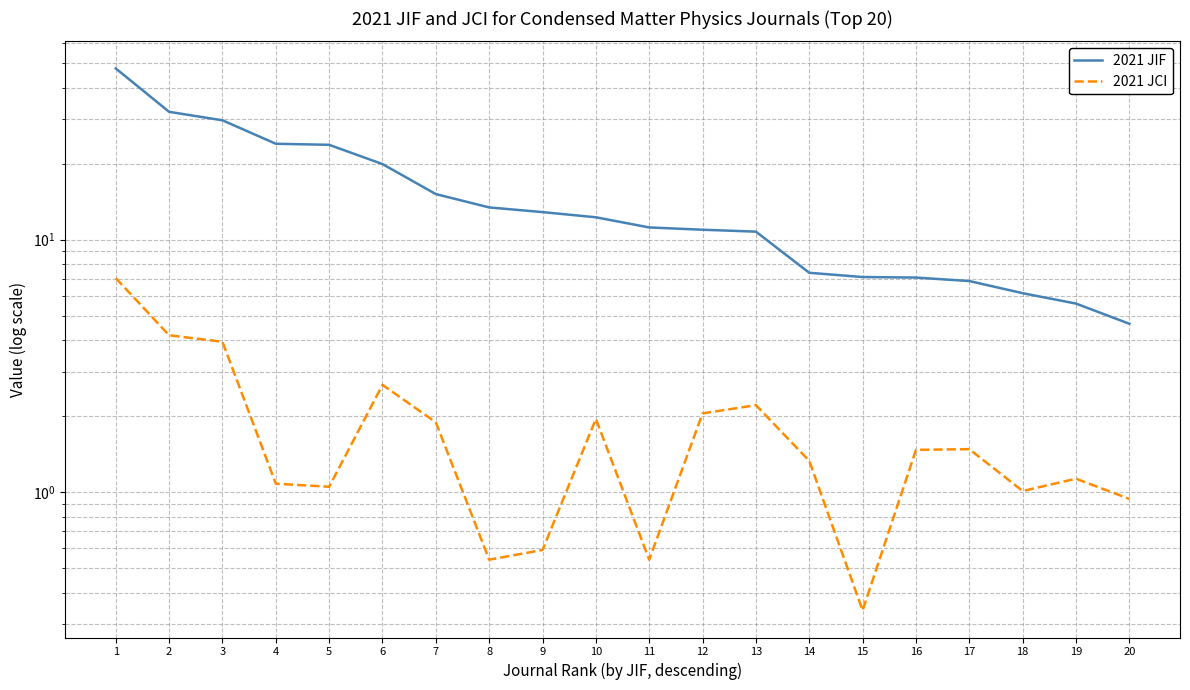

How many values in the 2021 JCI series are below 1?

5